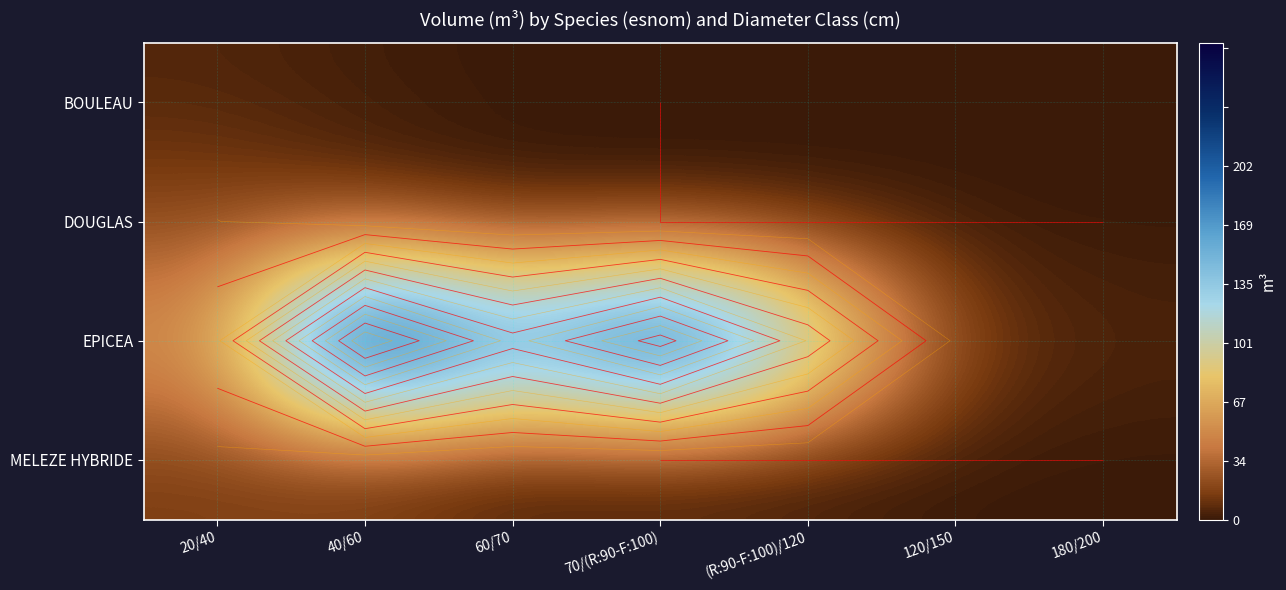

What is the maximum value for MELEZE HYBRIDE?

11.1